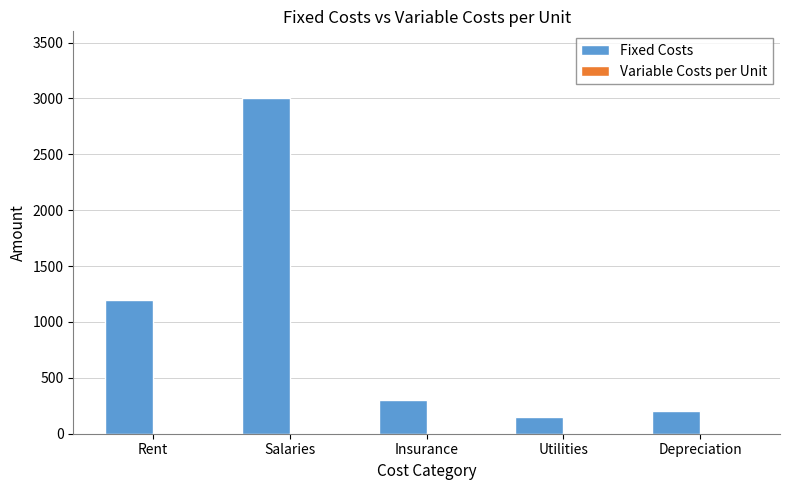

What is the maximum value for Fixed Costs?

3000